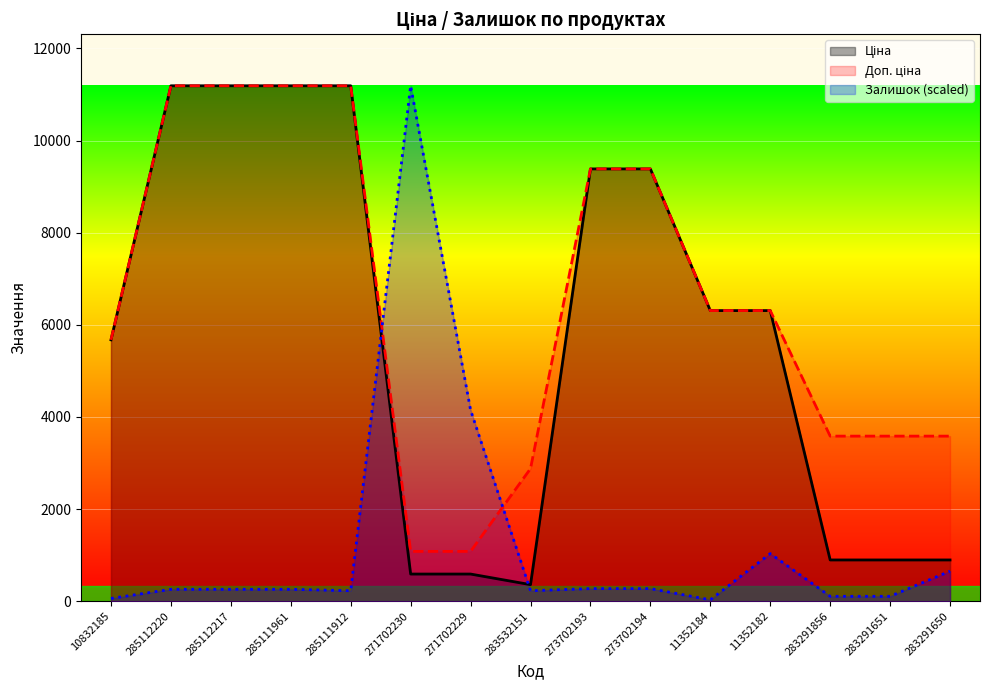

True or false: Ціна has a value of 11188.2 at 285112220.

True